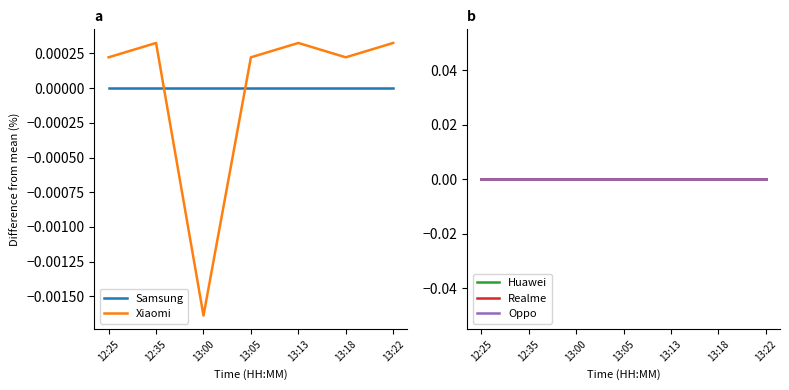

At which label does Xiaomi first exceed 0?

12:25